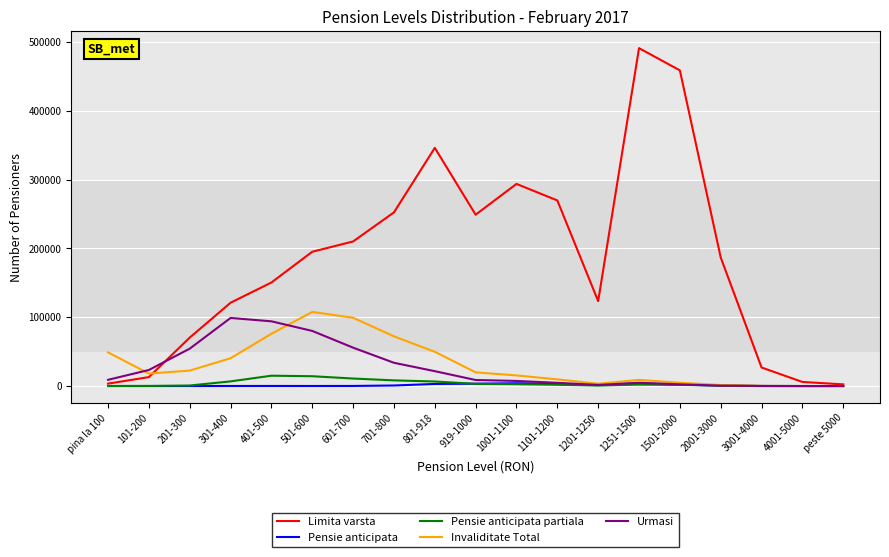

At which category is the sum across all series the highest?

1251-1500